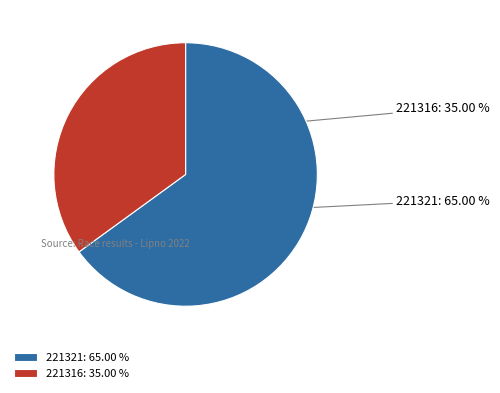

To the nearest percent, what portion does 221321 represent?

65%